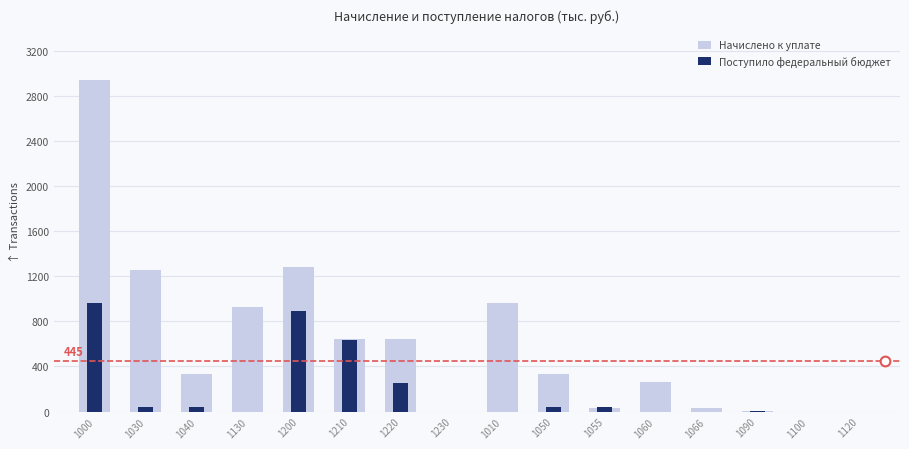

What is the total value across all series at 1055?

70.1